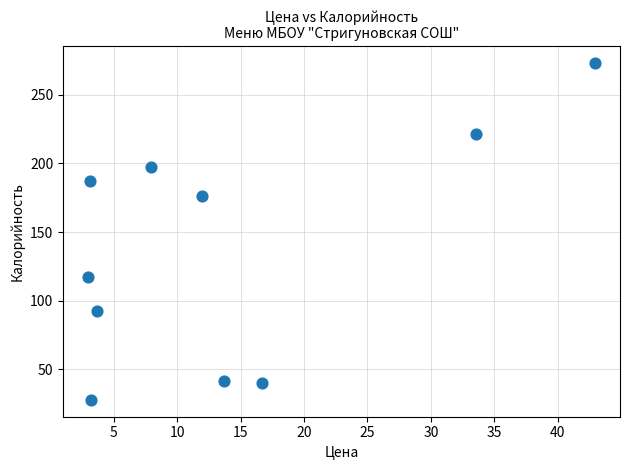

What is the range of Y values (max minus min)?

245.2